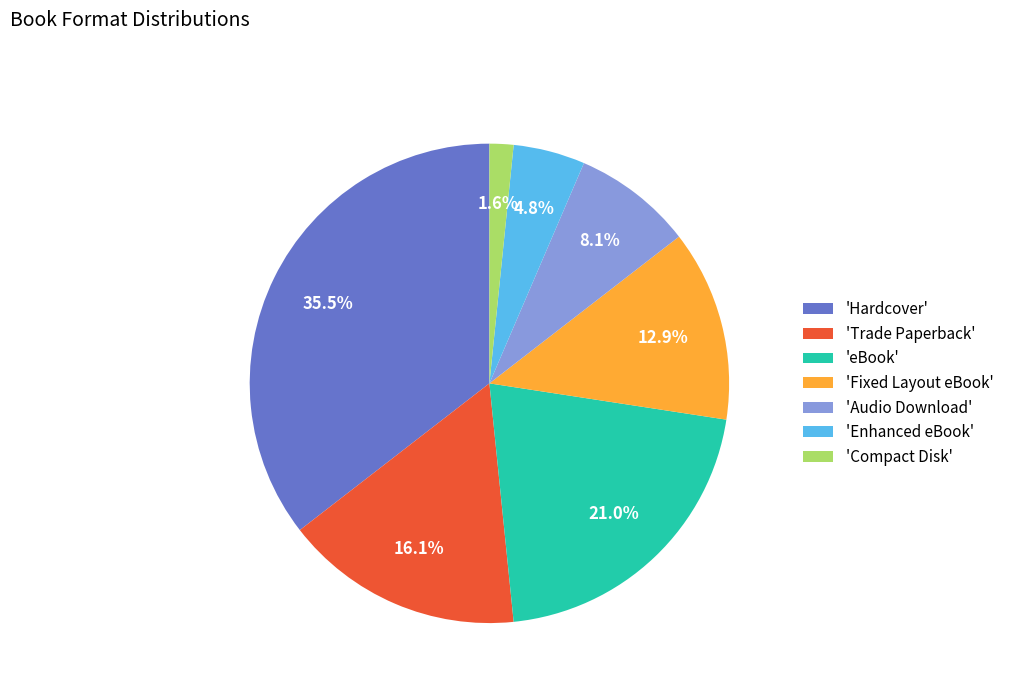

Rank the categories by value from lowest to highest.

'Compact Disk', 'Enhanced eBook', 'Audio Download', 'Fixed Layout eBook', 'Trade Paperback', 'eBook', 'Hardcover'